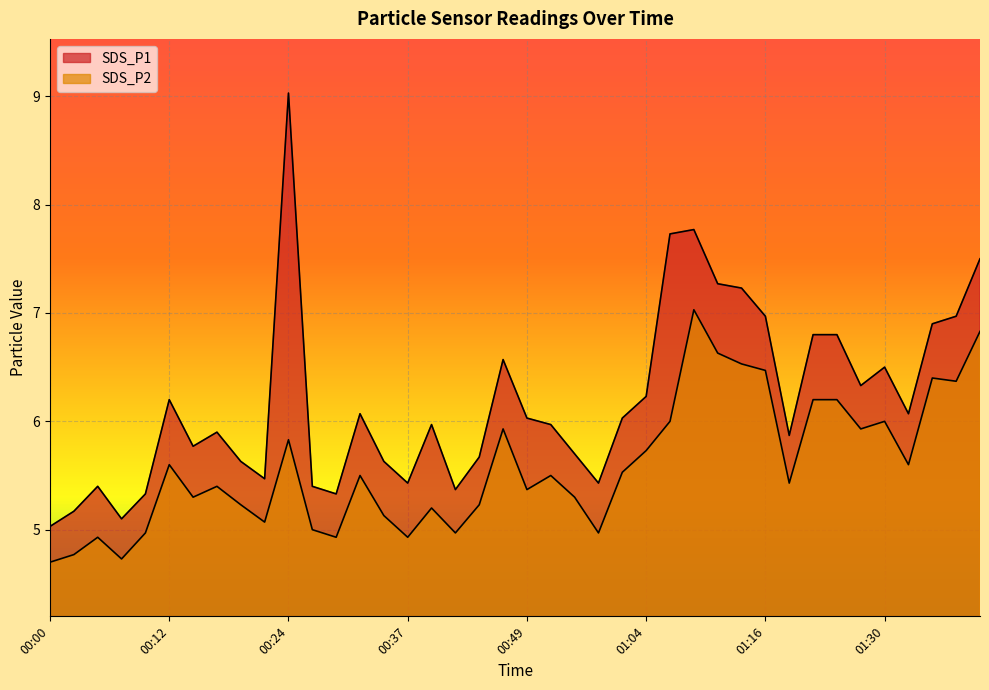

Where is SDS_P1 nearest to the value 7?

01:16